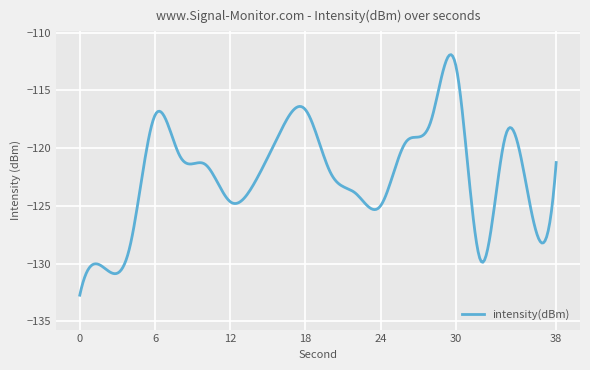

What is the difference between the maximum and minimum values?

20.8